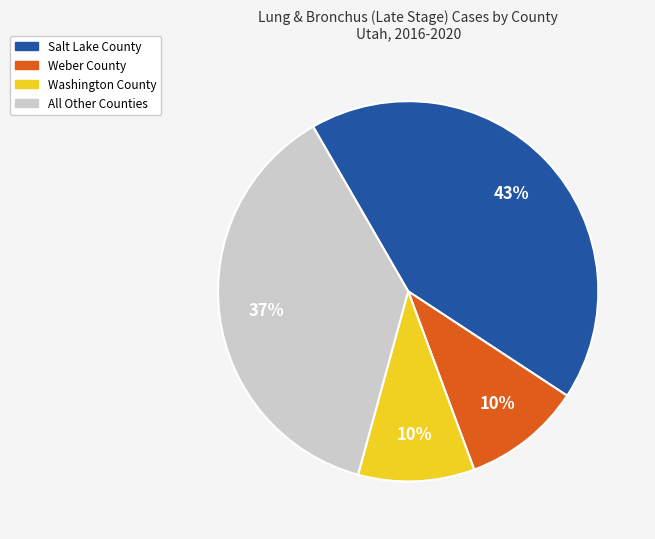

Is there any slice that represents more than half of the pie?

No